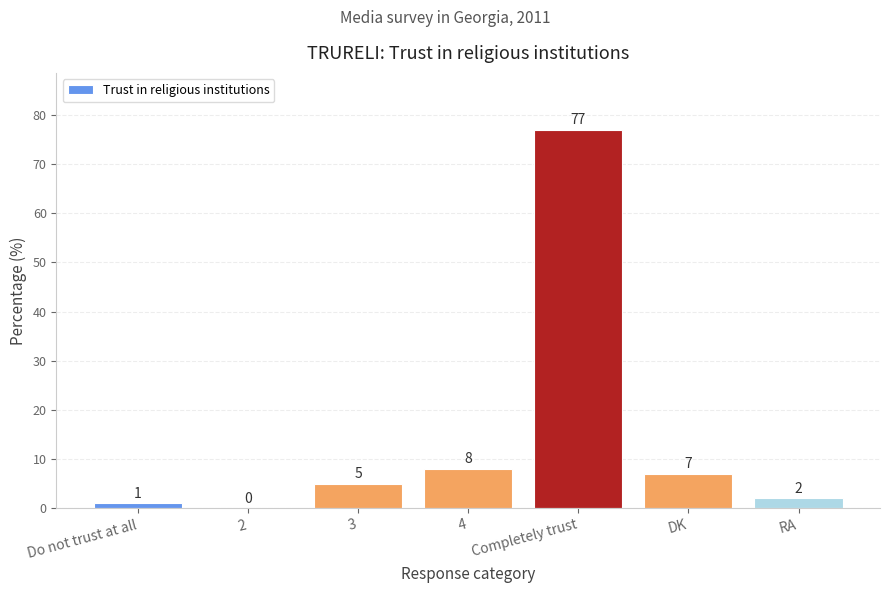

What is the average value?

14